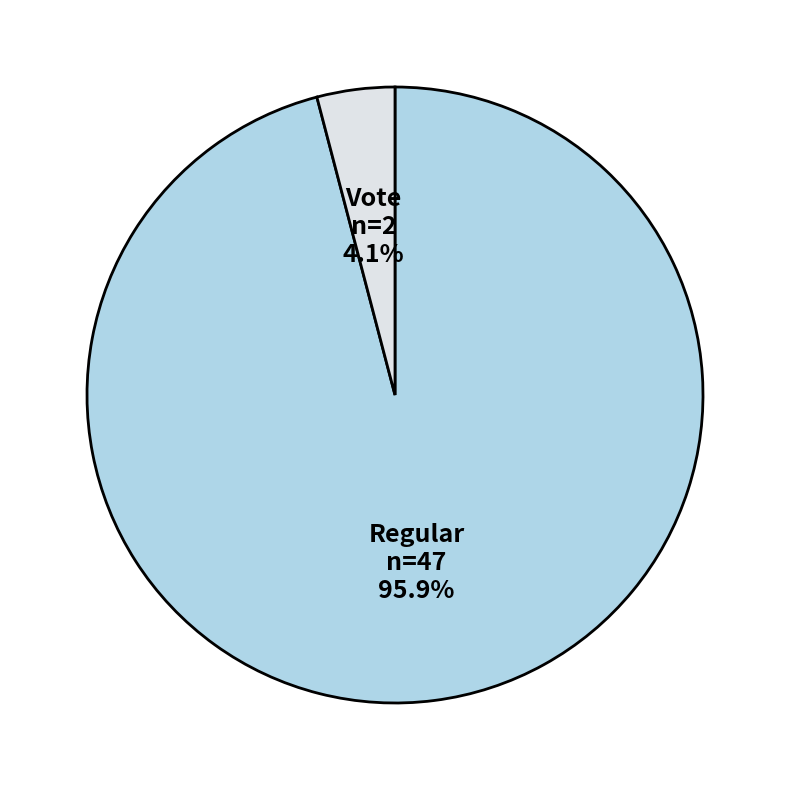

Is it true that Regular is 85% of the pie?

False